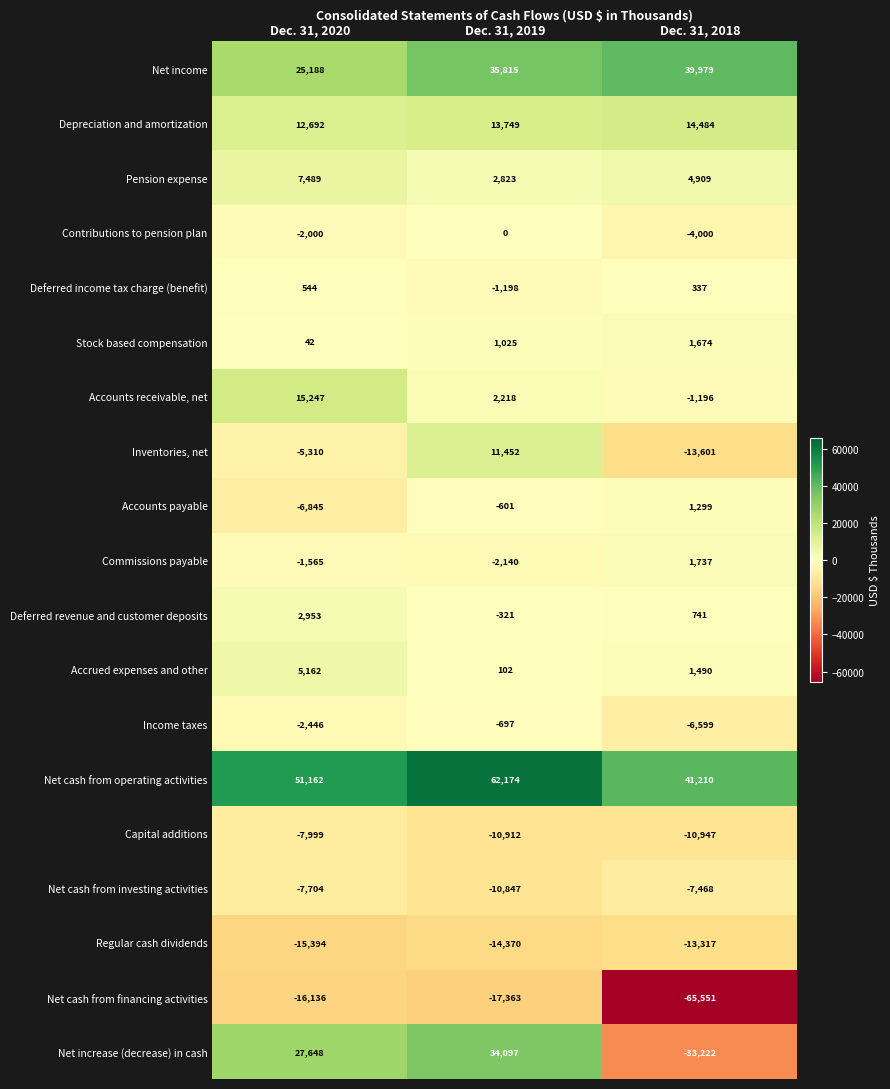

Which label corresponds to the smallest value in the chart?

Dec. 31, 2018